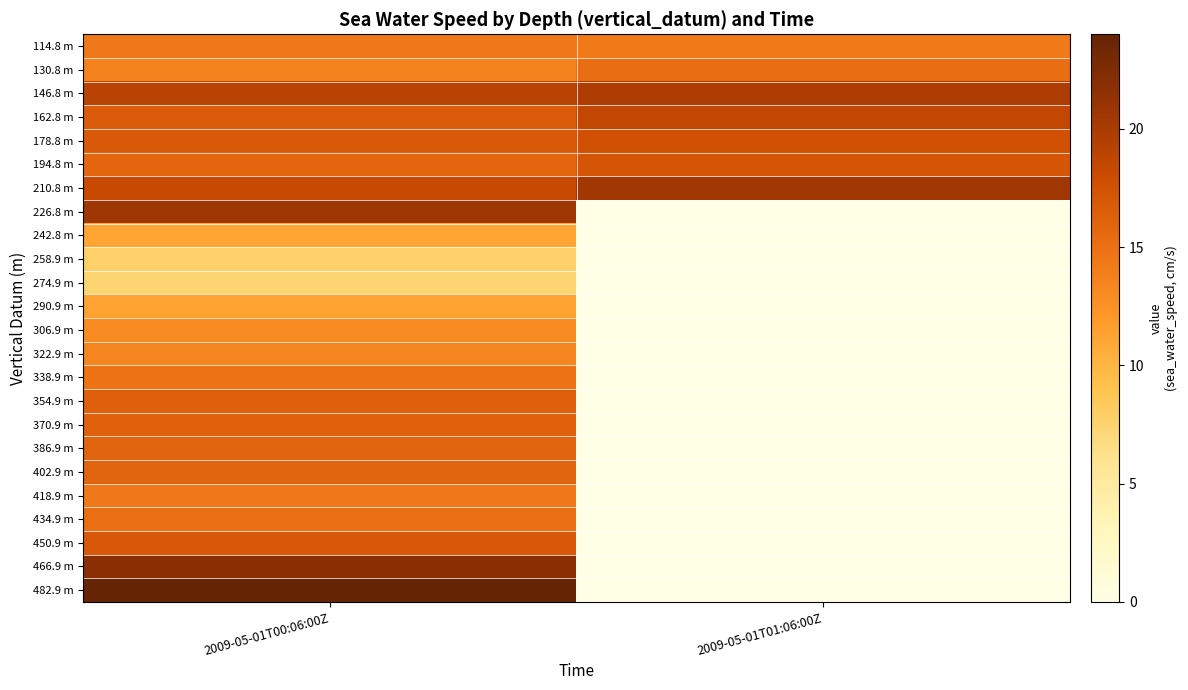

What is the total value across all series at 2009-05-01T01:06:00Z?

123.0